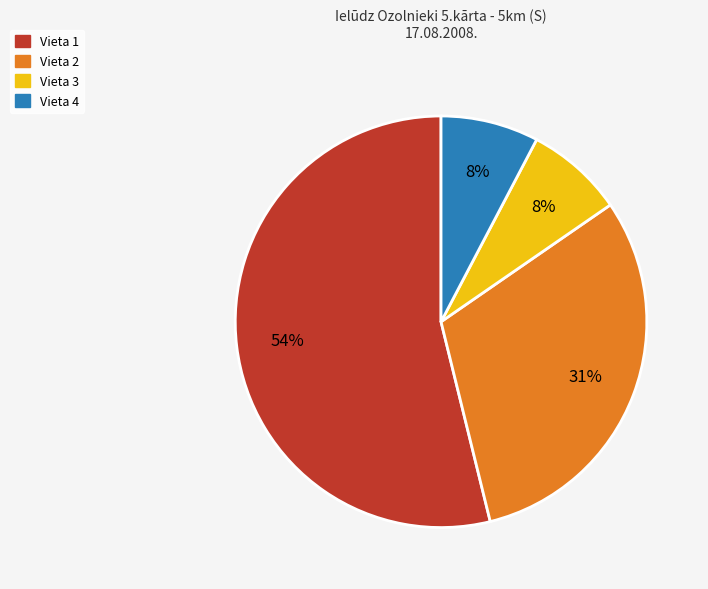

What is the ratio of the value at Vieta 3 to the value at Vieta 4?

1.0